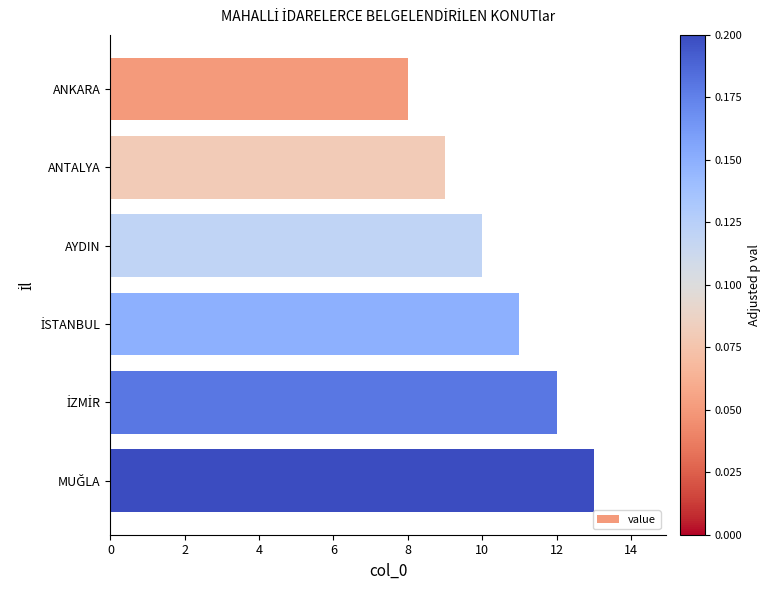

What is the sum of all values?

63